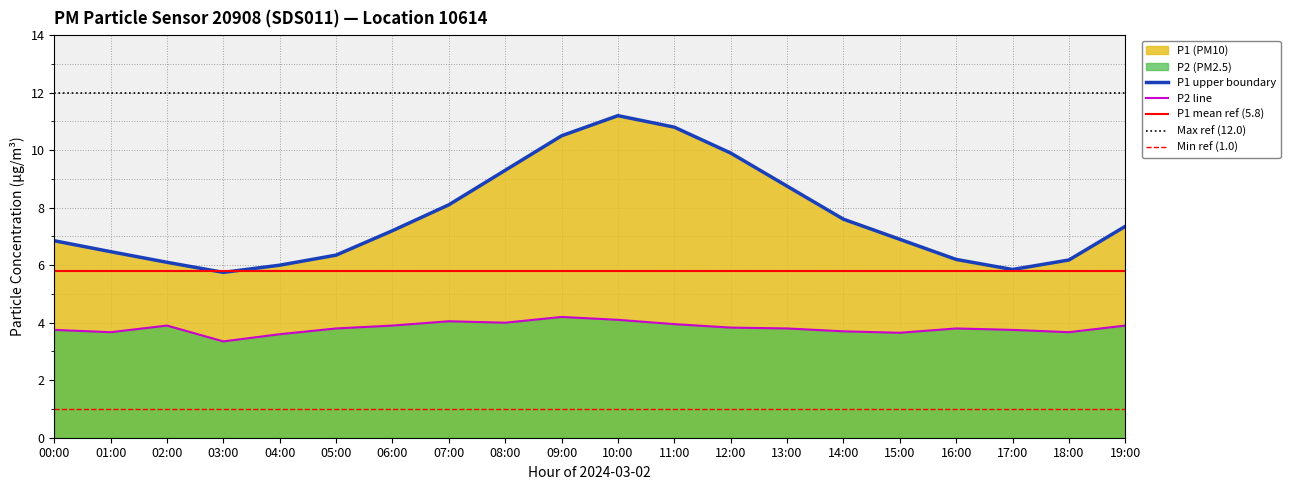

True or false: P1 and P2 intersect in this chart.

False